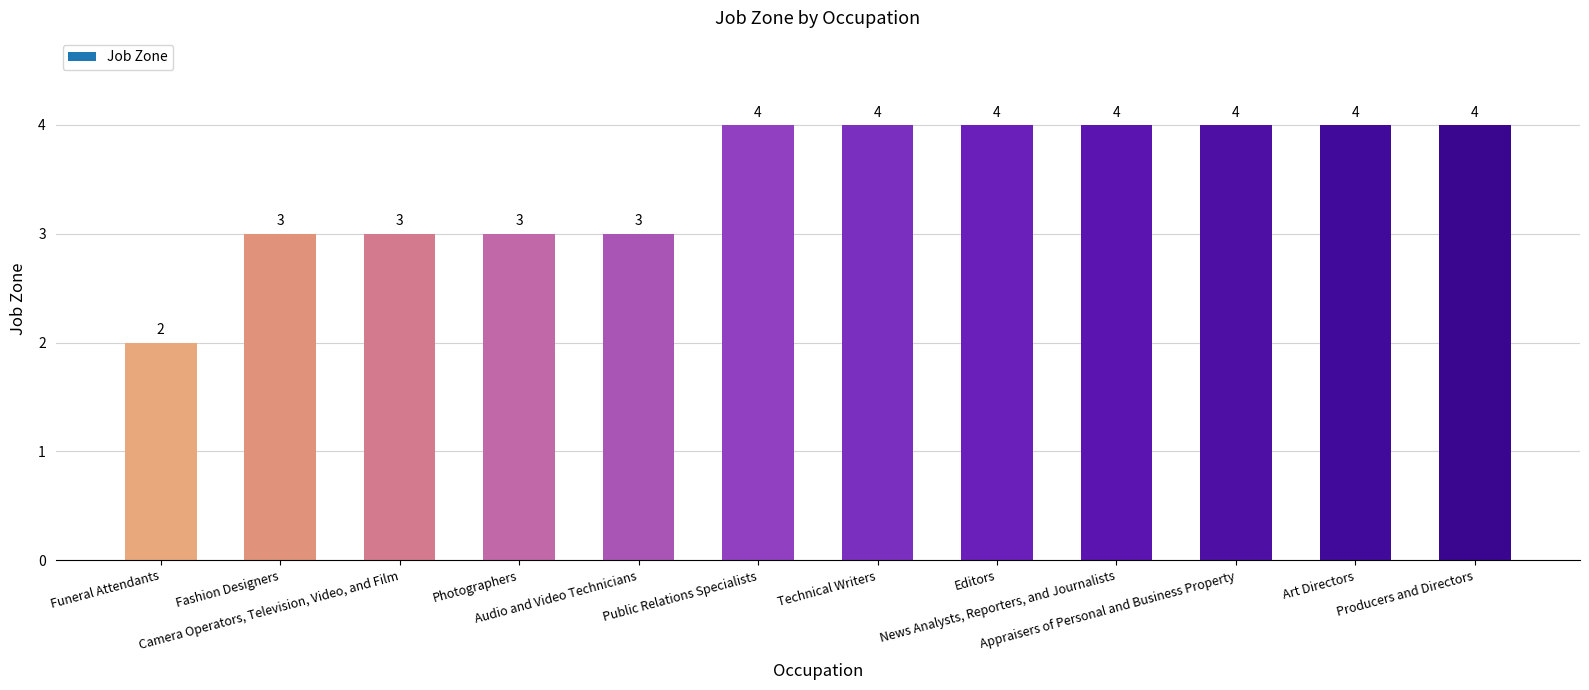

How many values are below 4?

5